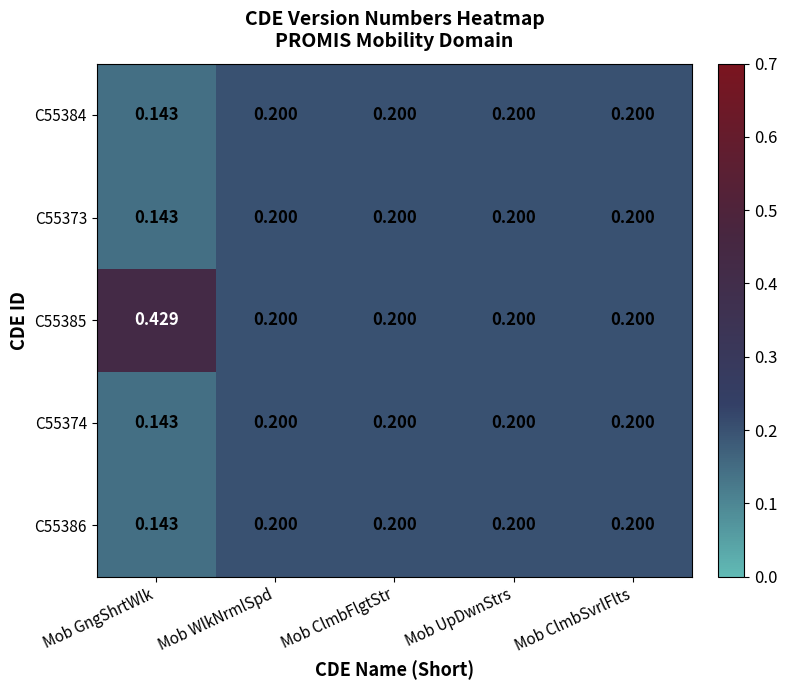

At which category is the sum across all series the highest?

Mob GngShrtWlk